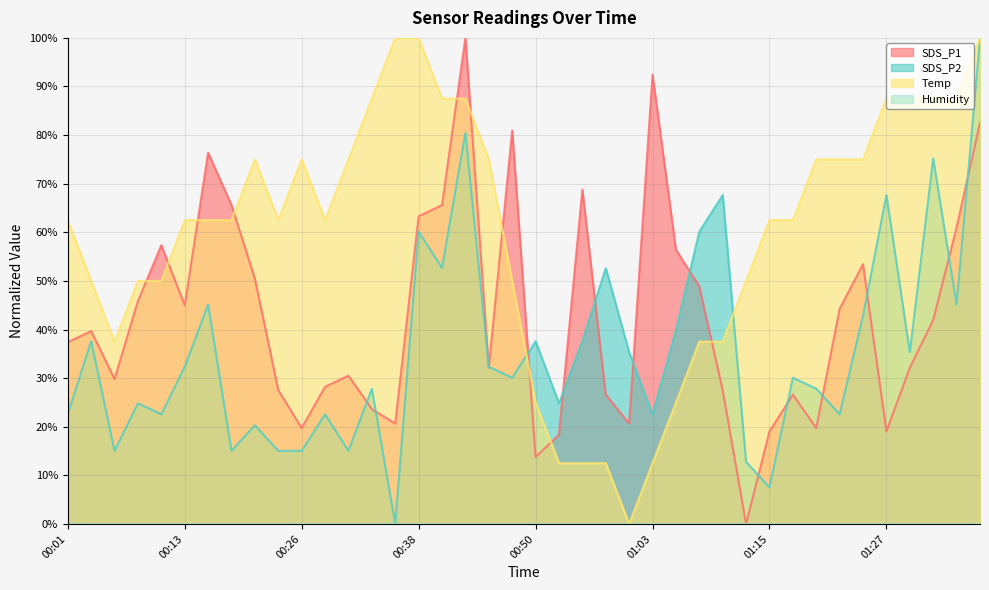

Is it true that SDS_P1 equals 10.0 at 01:08?

False